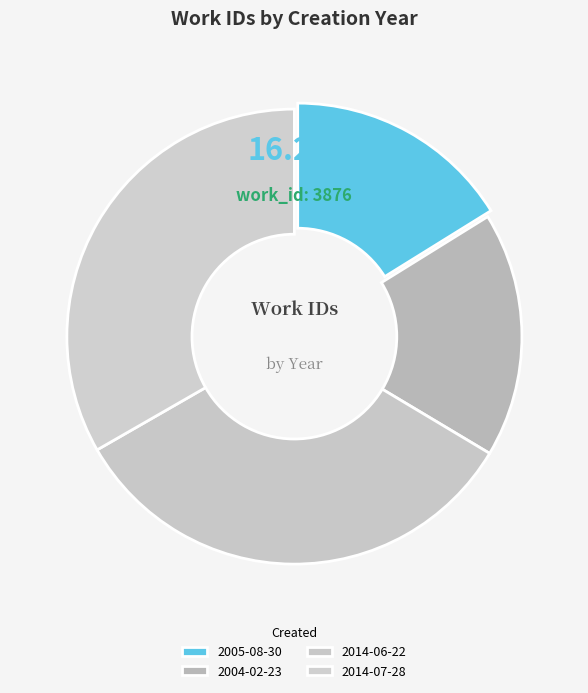

What is the smallest slice in the pie chart?

2005-08-30